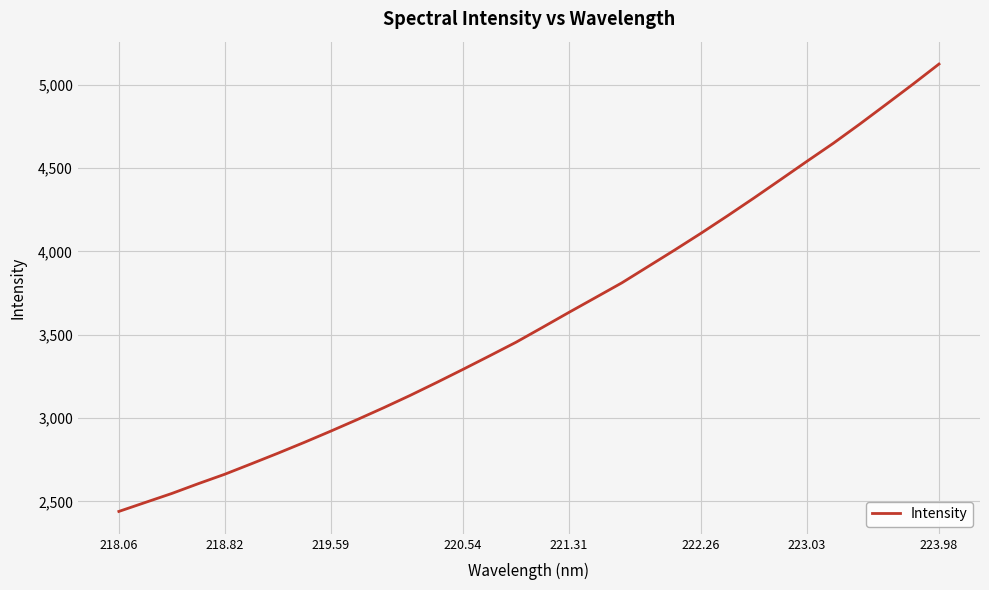

True or false: the data has more than 1 interior local peaks.

False